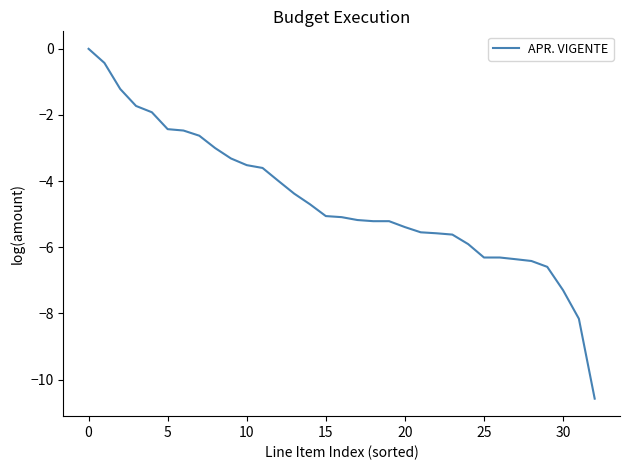

How many distinct data groups are displayed?

1